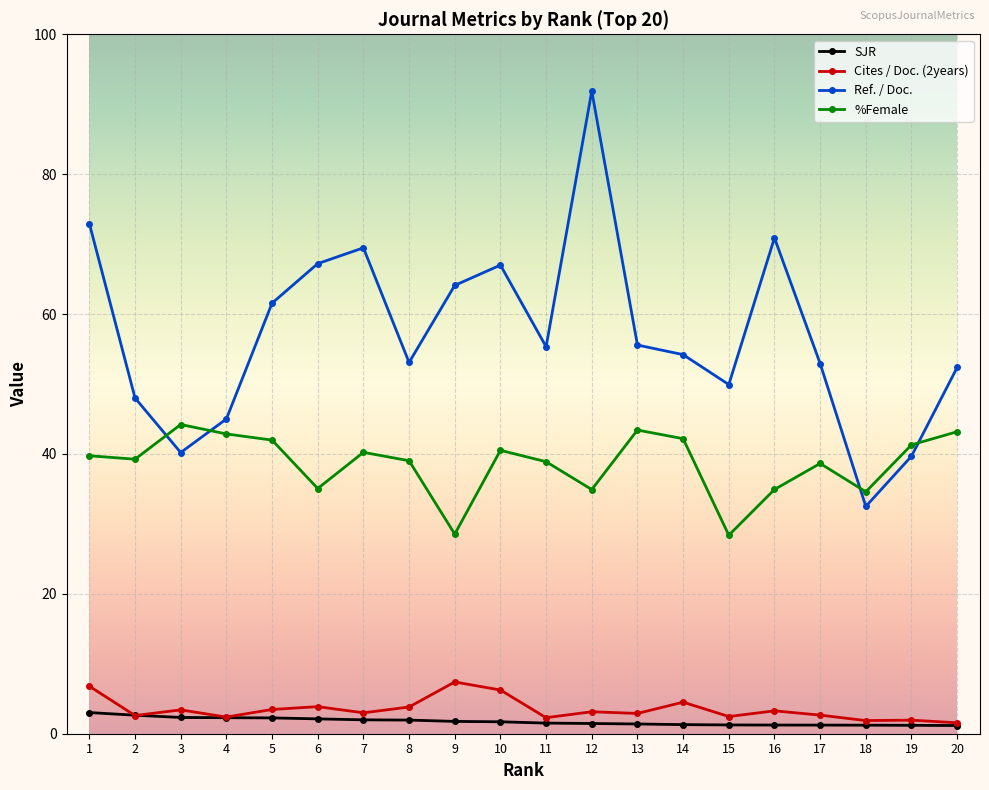

What is the approximate value of Cites / Doc. (2years) at 7?

3.0